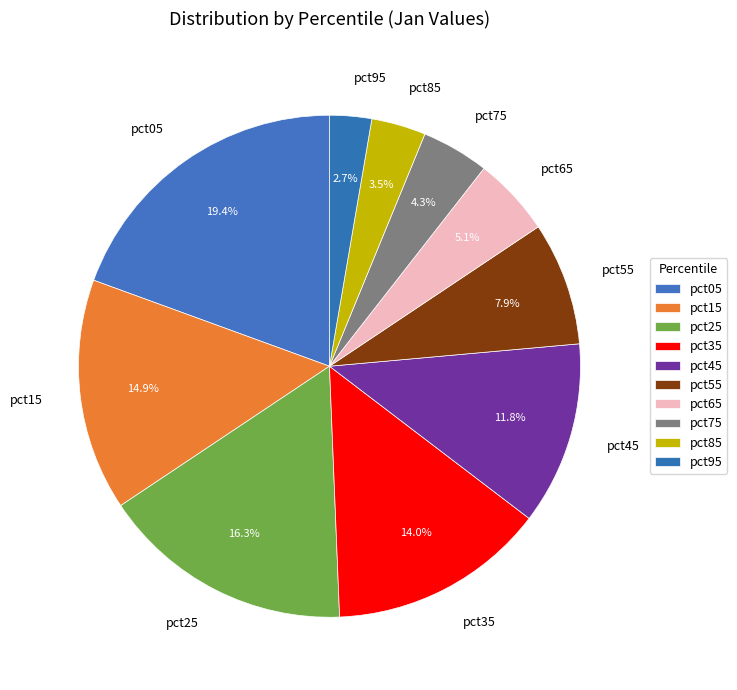

Does any single category account for the majority?

No